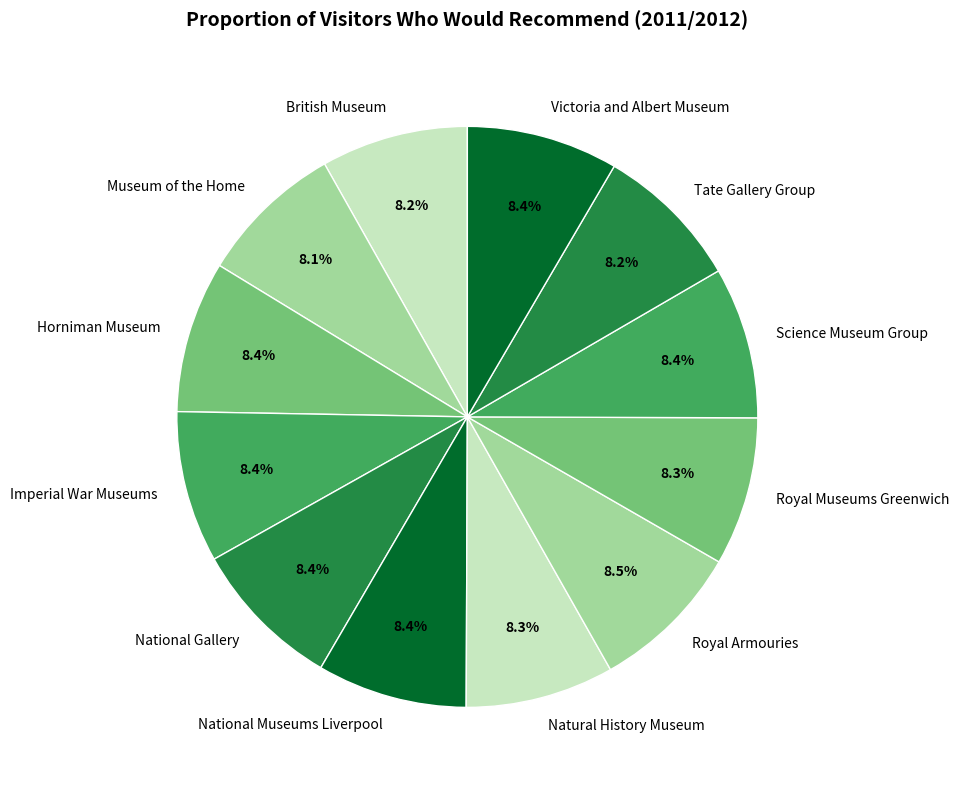

What percentage is NOT represented by Victoria and Albert Museum?

91.6%